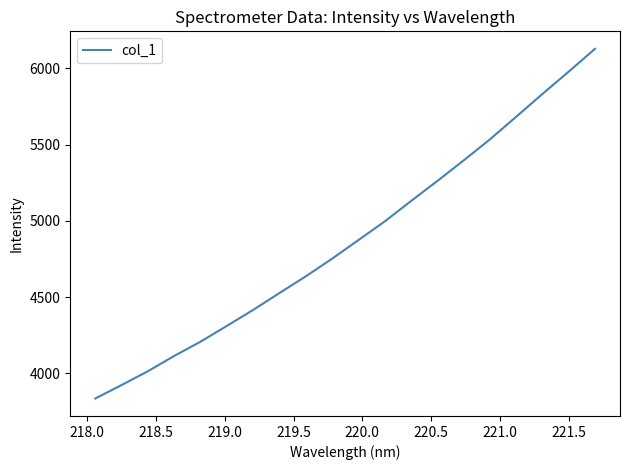

What is the difference between the maximum and minimum values?

2293.4